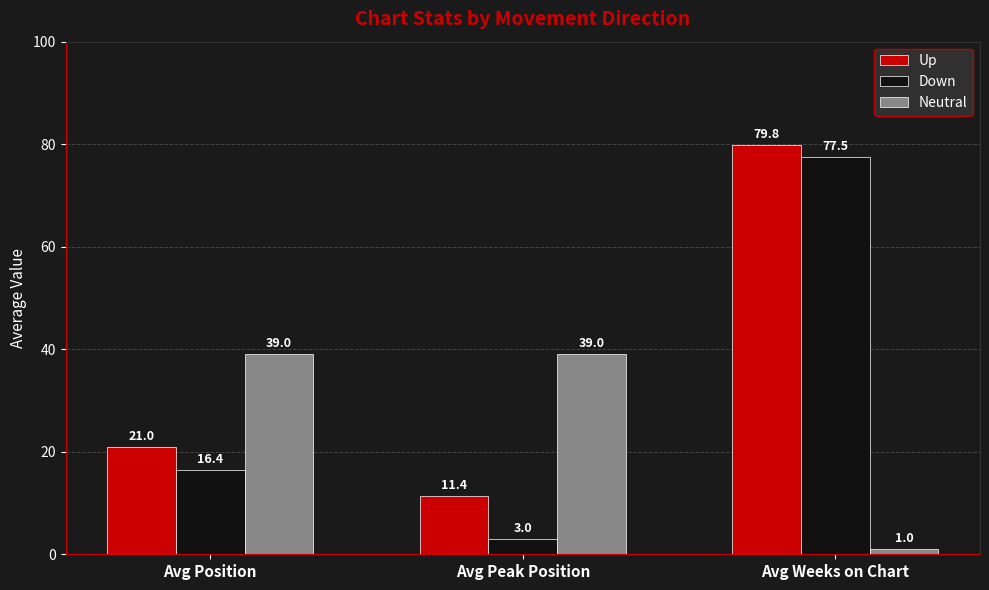

At which category is the sum across all series the highest?

Avg Weeks on Chart